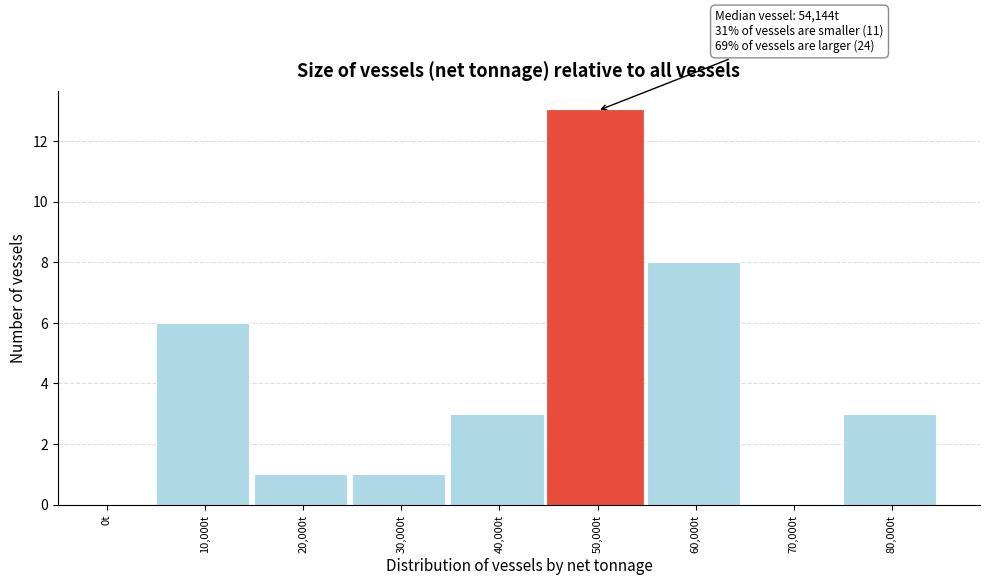

Reading right to left, transcribe all the data shown in this chart.

80,000t=3	70,000t=0	60,000t=8	50,000t=13	40,000t=3	30,000t=1	20,000t=1	10,000t=6	0t=0